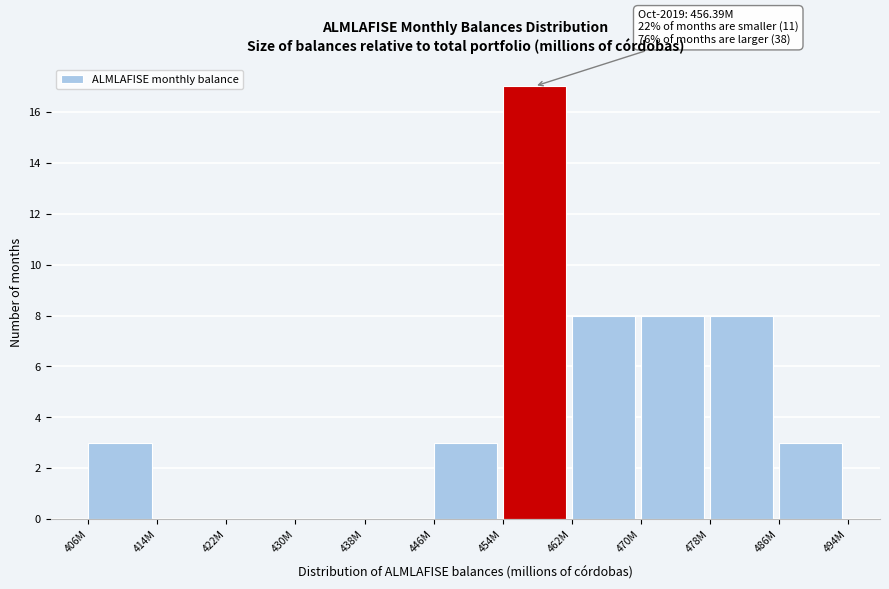

Reading right to left, list all the values displayed in this chart.

486M=3	478M=8	470M=8	462M=8	454M=17	446M=3	438M=0	430M=0	422M=0	414M=0	406M=3